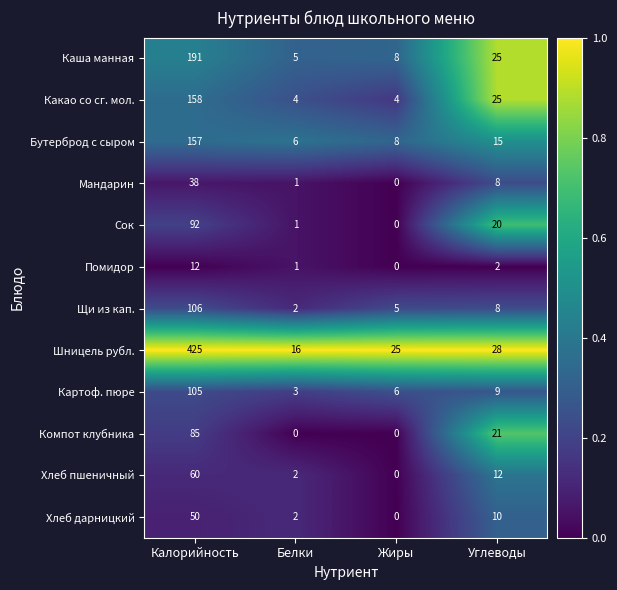

At Калорийность, list the series in order from largest to smallest.

Шницель рубл., Каша манная, Какао со сг. мол., Бутерброд с сыром, Щи из кап., Картоф. пюре, Сок, Компот клубника, Хлеб пшеничный, Хлеб дарницкий, Мандарин, Помидор